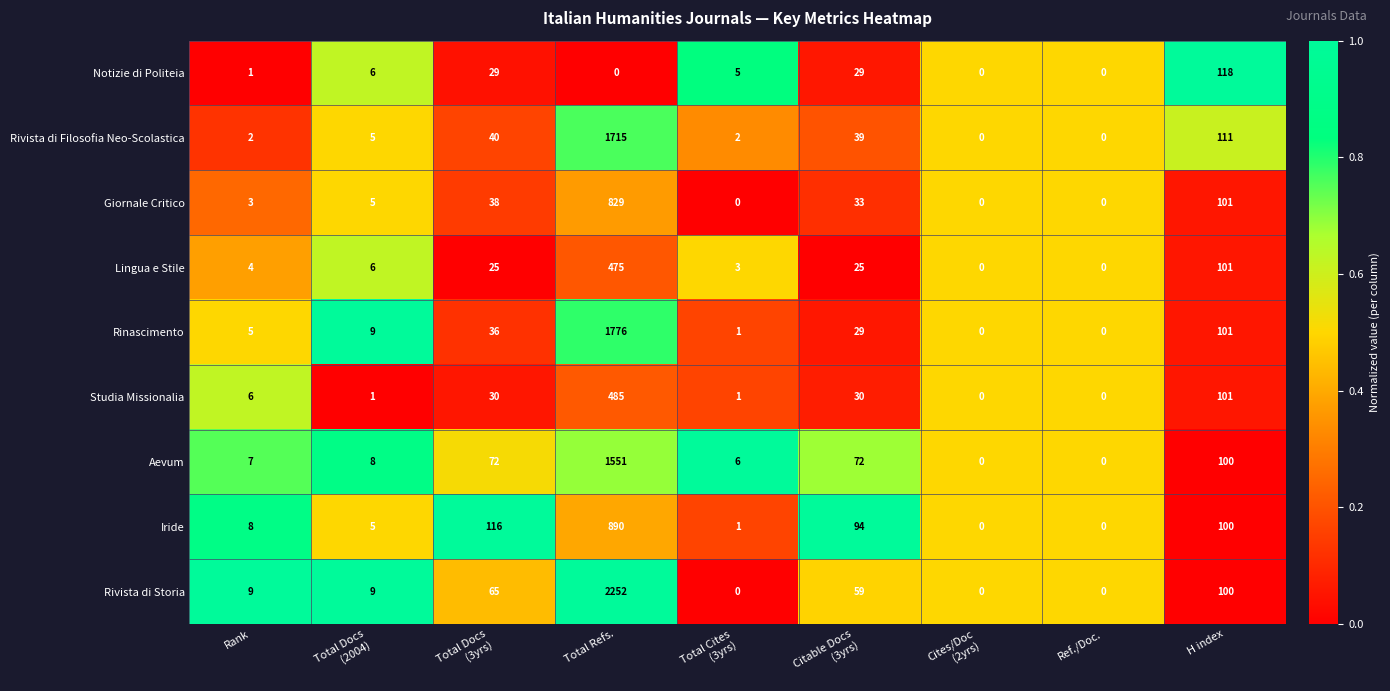

What is the difference between the second highest and minimum values in the Aevum series?

100